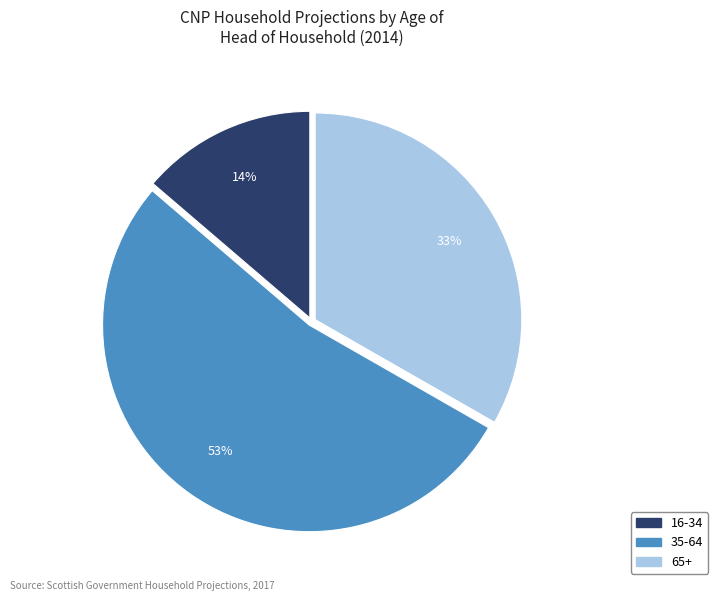

Do 35-64 and 16-34 together represent more than half of the pie?

Yes